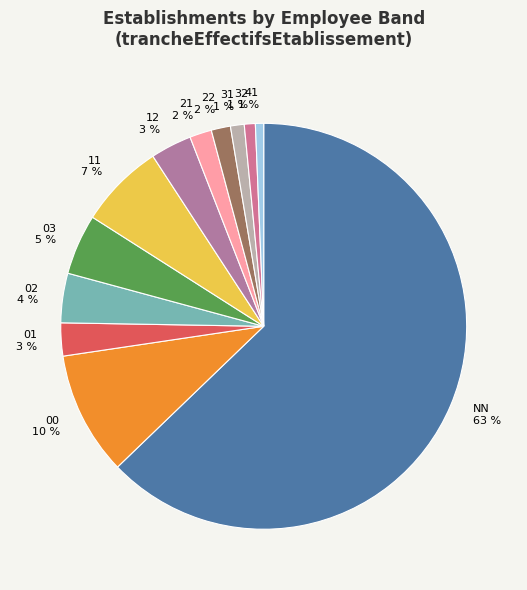

How many segments does this pie chart have?

12